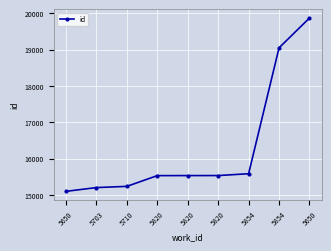

What is the value of the 4th point from the left?

15534